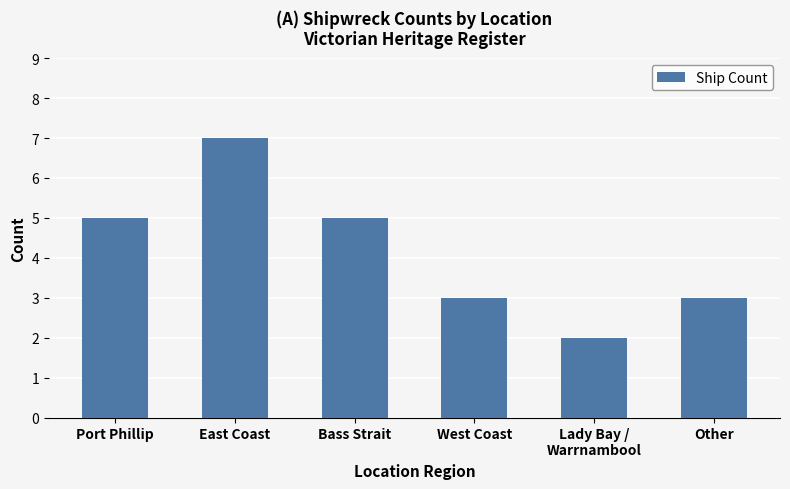

Read the value at East Coast.

7